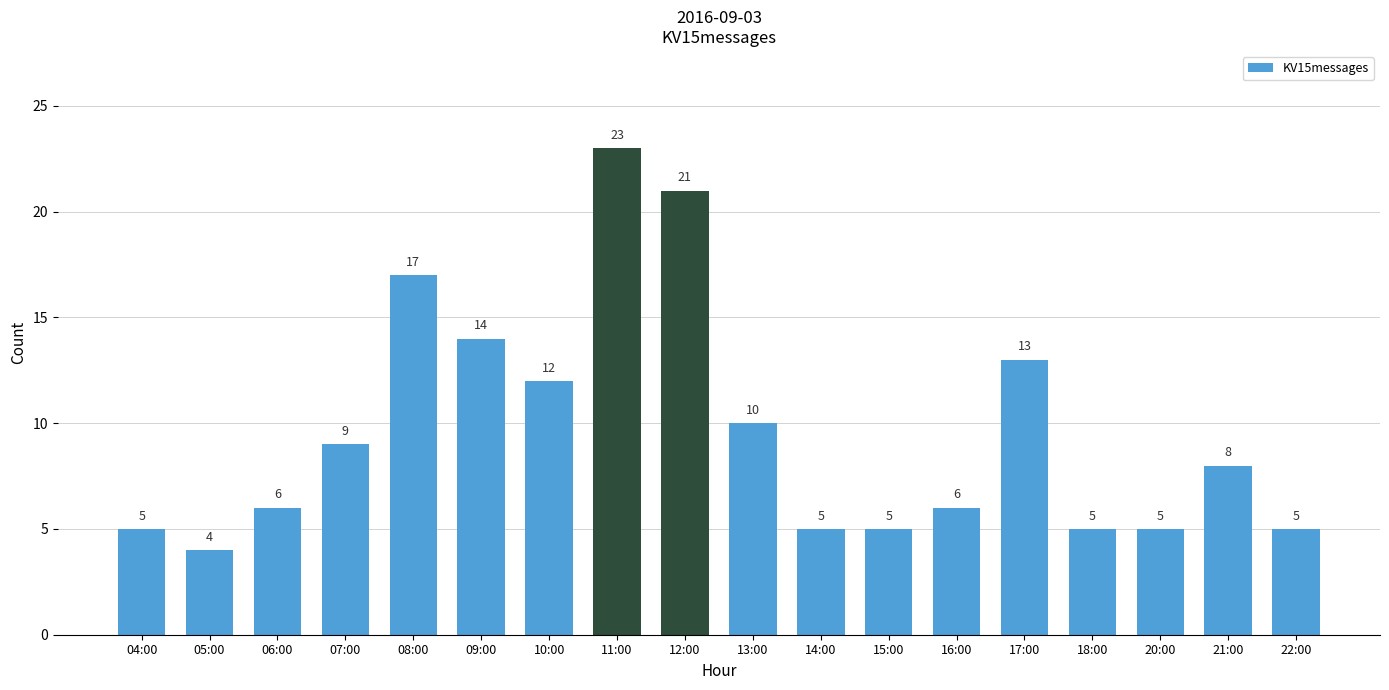

At which category does the chart reach its minimum across all series?

05:00